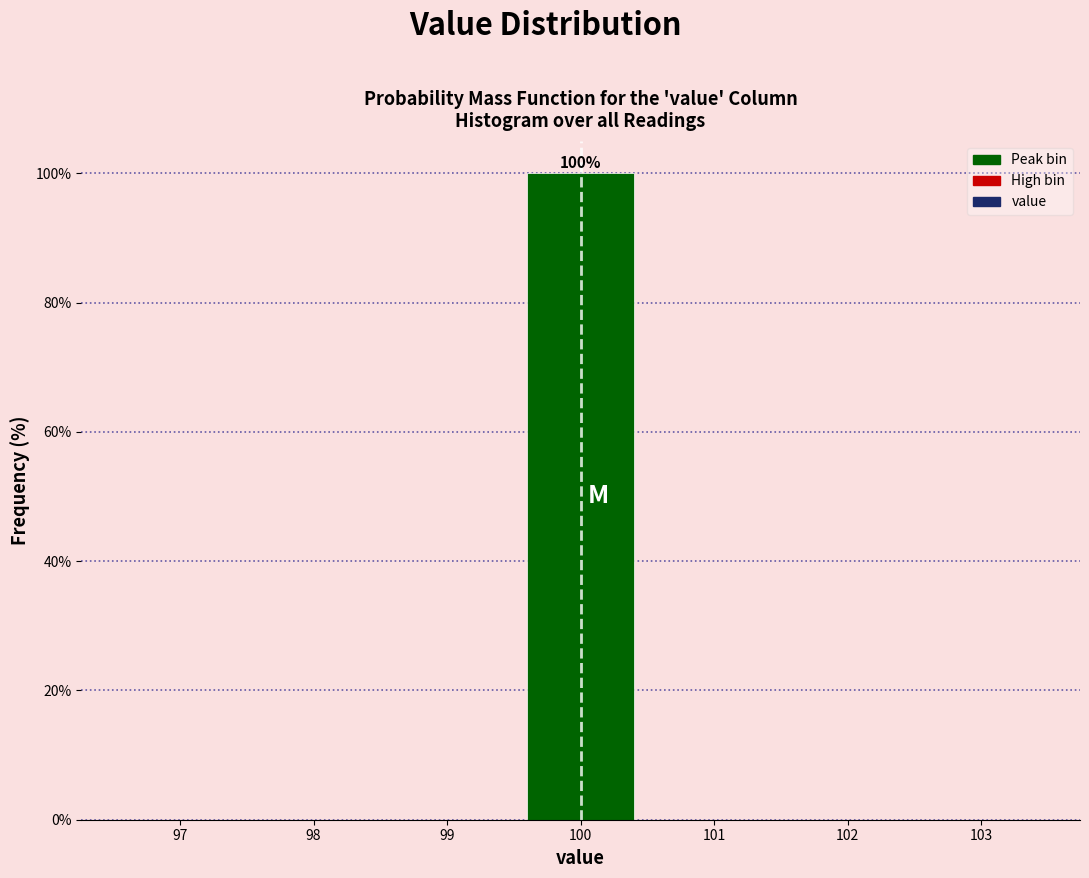

Over which range of the x-axis is the bar tallest?

99.5 to 100.5